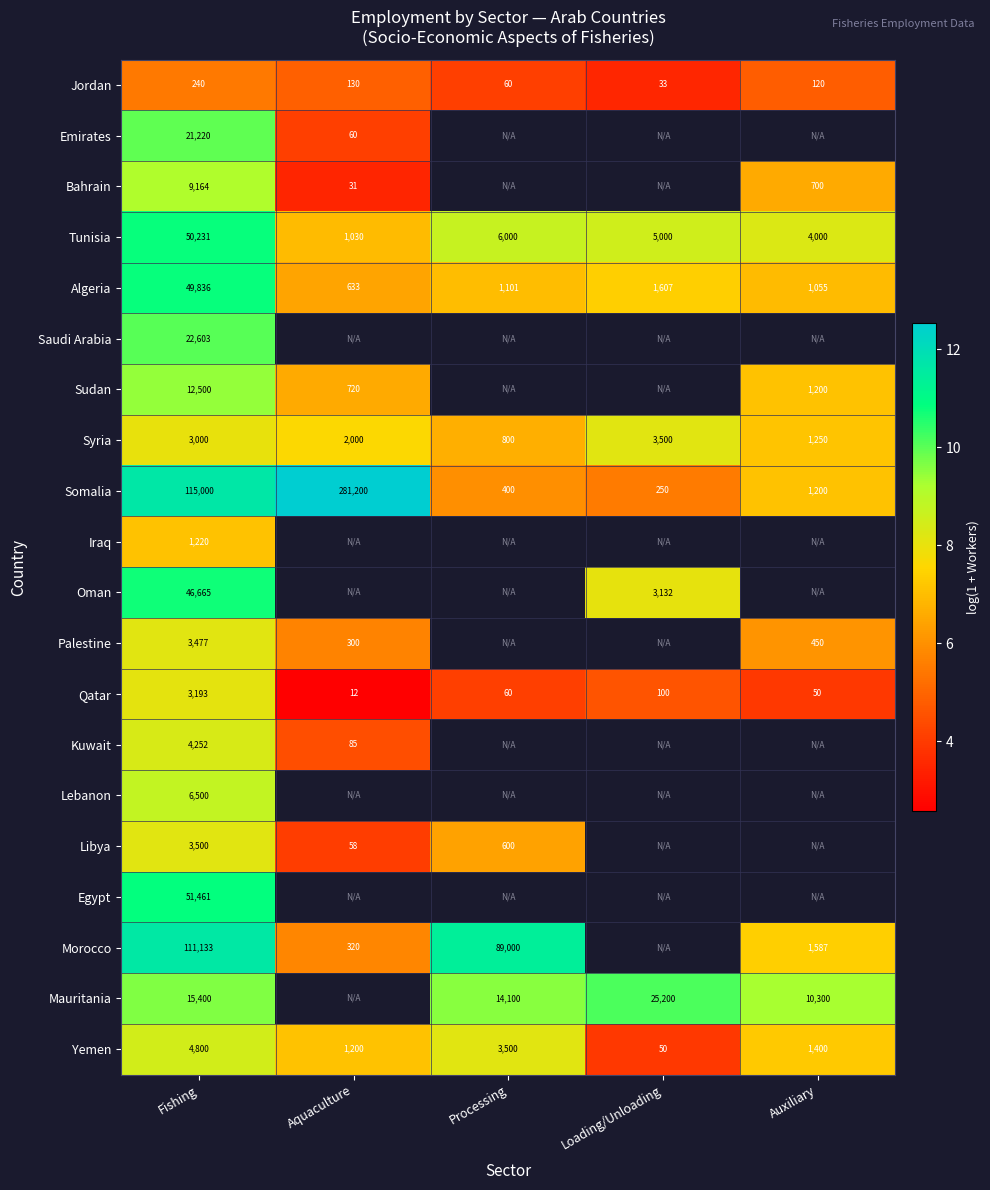

Rank the categories by Syria value from highest to lowest.

Loading/Unloading, Fishing, Aquaculture, Auxiliary, Processing